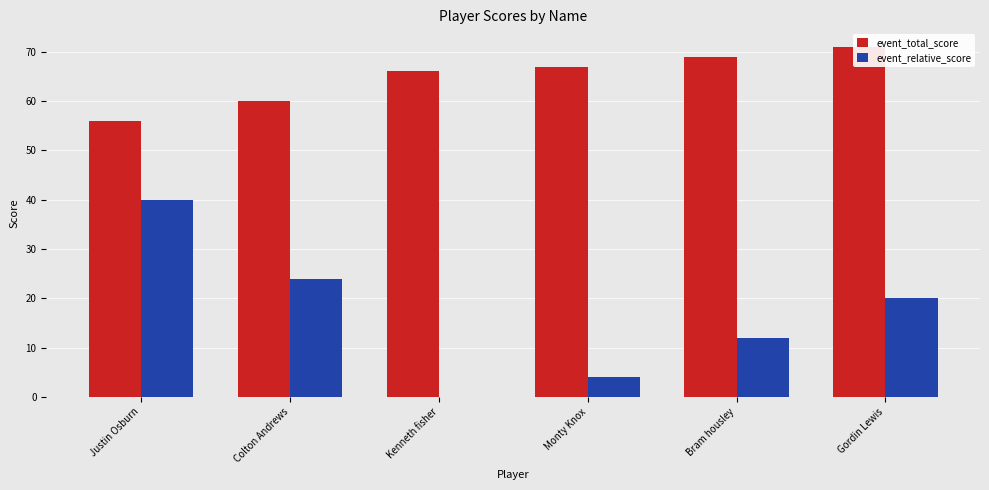

Reading right to left, what are all the values shown in this chart?

event_total_score: Gordin Lewis=71	Bram housley=69	Monty Knox=67	Kenneth fisher=66	Colton Andrews=60	Justin Osburn=56
event_relative_score: Gordin Lewis=20	Bram housley=12	Monty Knox=4	Kenneth fisher=0	Colton Andrews=24	Justin Osburn=40